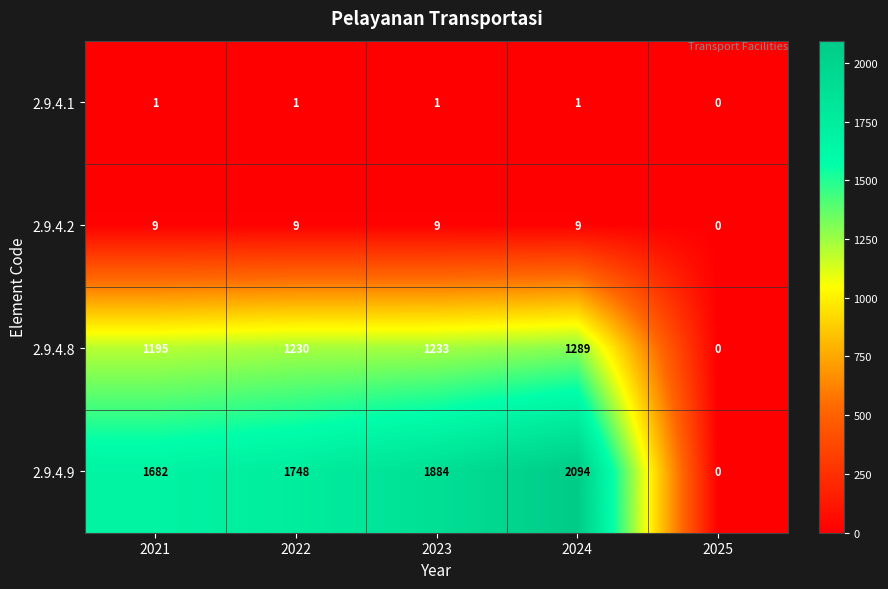

Which category has the highest value across all series?

2024